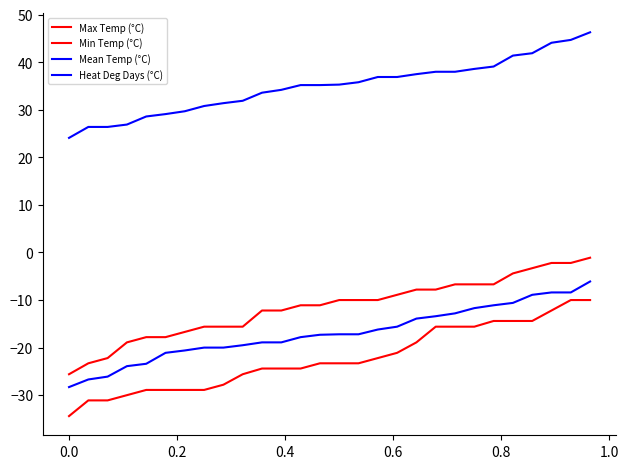

What is the minimum value for Heat Deg Days (°C)?

24.1